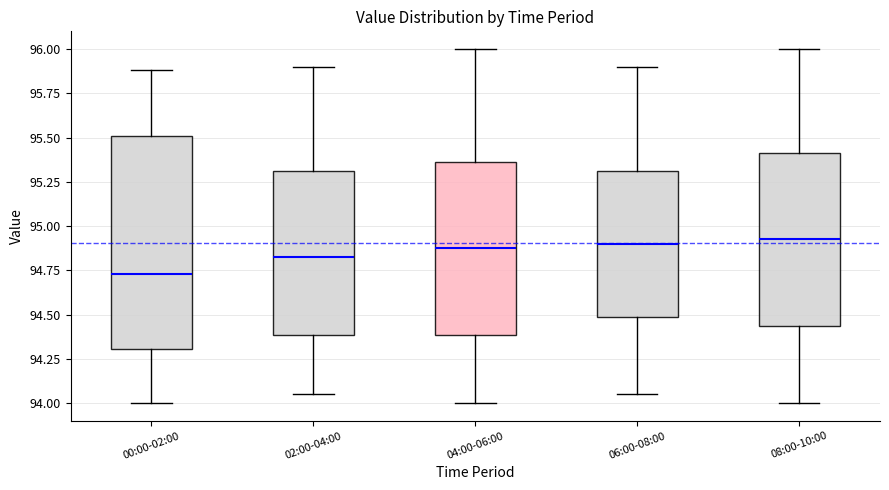

Reading left to right, read every box against the y-axis: the position of its median line, the range the box covers, and the ends of its whiskers. The values are not printed on the chart, so give them approximately, as read against the axis.

00:00-02:00: median 94.75, box 94.30 to 95.50, whiskers 94.00 to 95.90
02:00-04:00: median 94.85, box 94.40 to 95.30, whiskers 94.05 to 95.90
04:00-06:00: median 94.90, box 94.40 to 95.35, whiskers 94.00 to 96.00
06:00-08:00: median 94.90, box 94.50 to 95.30, whiskers 94.05 to 95.90
08:00-10:00: median 94.95, box 94.45 to 95.40, whiskers 94.00 to 96.00